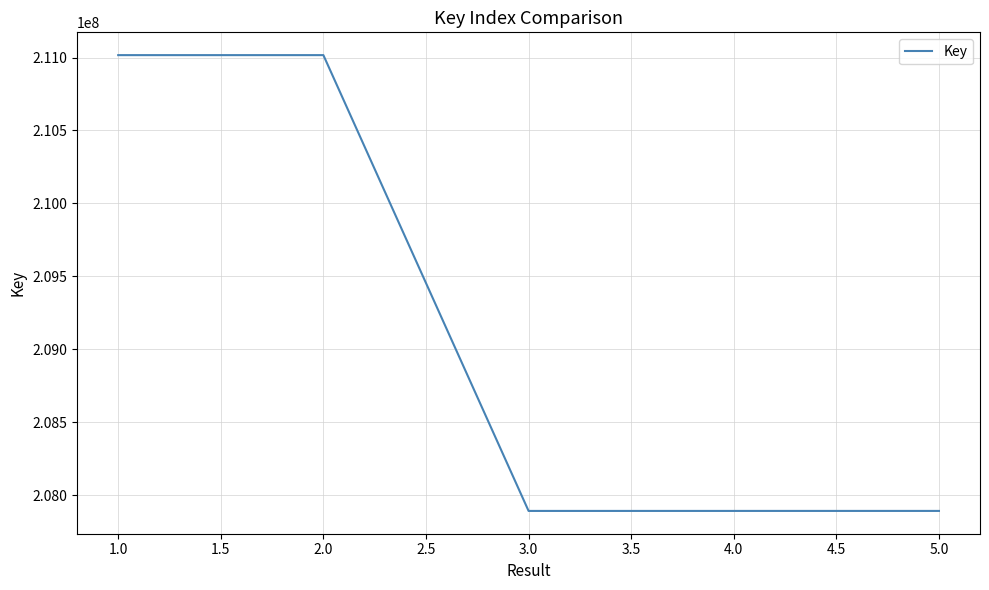

Is it true that the value at 2.0 is 211016600?

True